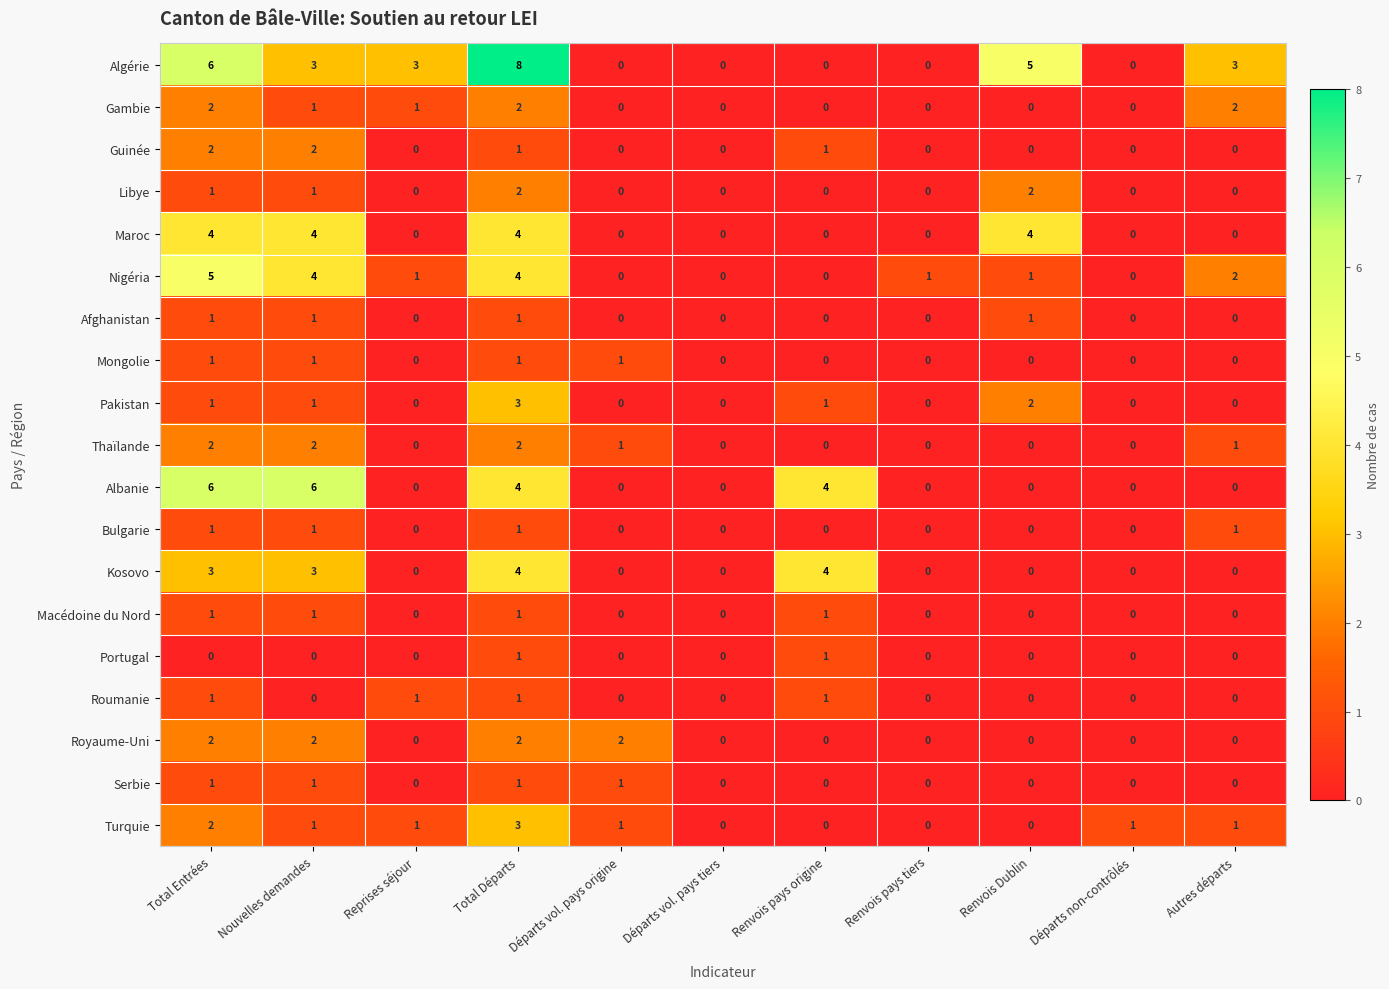

What is the total value across all series at Total Entrées?

42